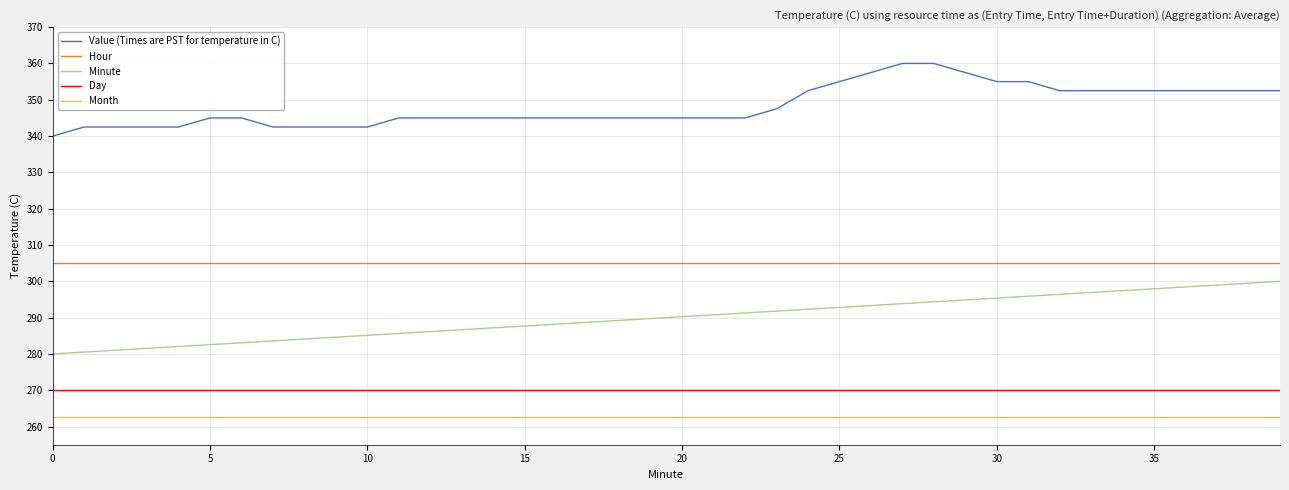

What is the lowest value of the Value (Times are PST for temperature in C) series?

340.0